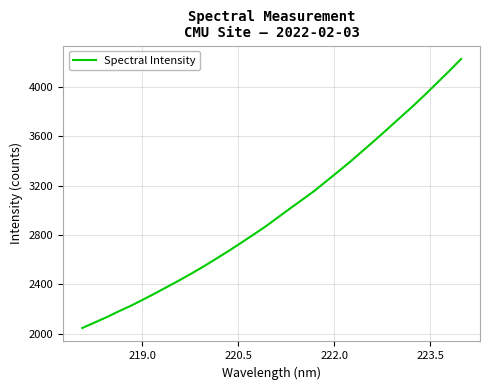

What is the smallest value displayed?

2047.0